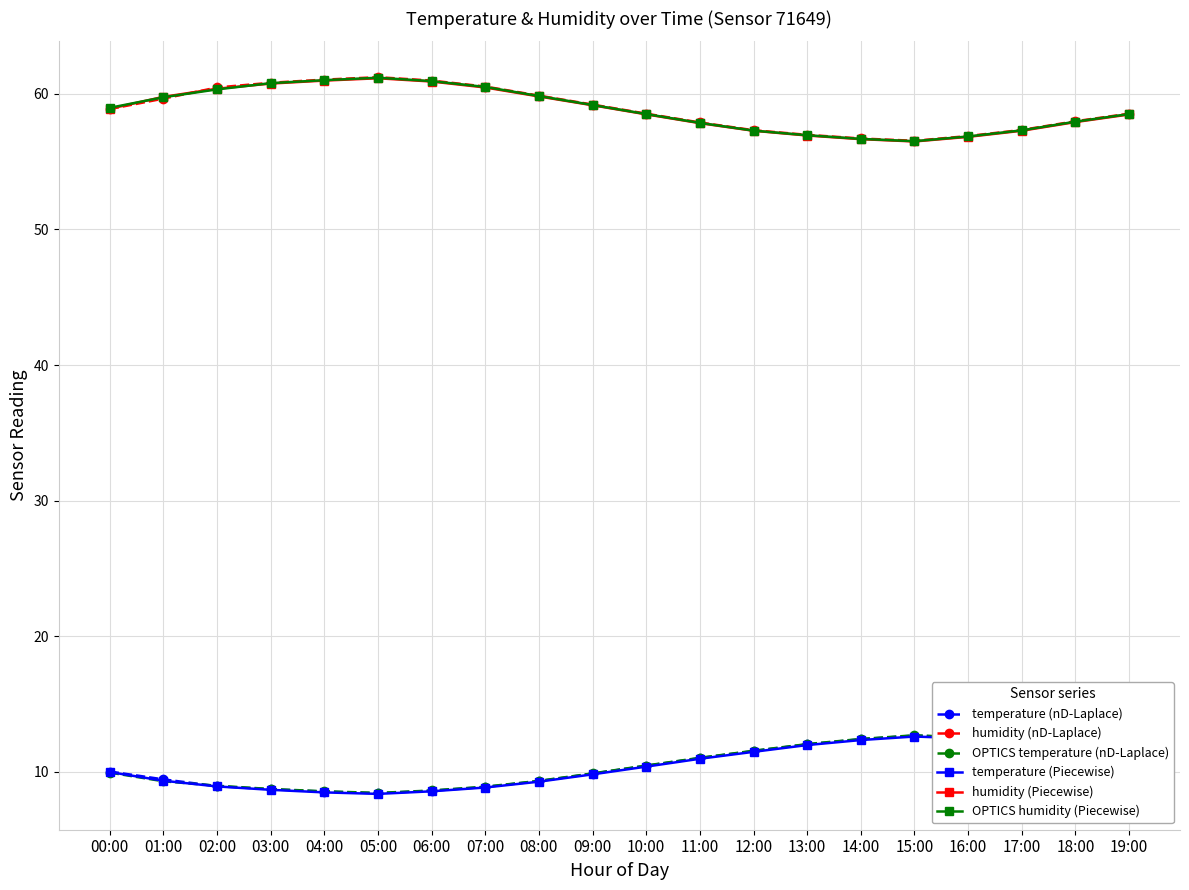

What is the label of the 8th point from the left?

07:00